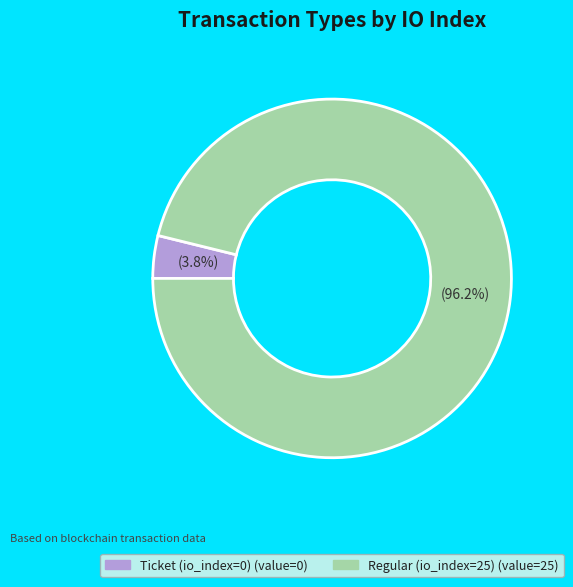

Is there any slice that represents more than half of the pie?

Yes